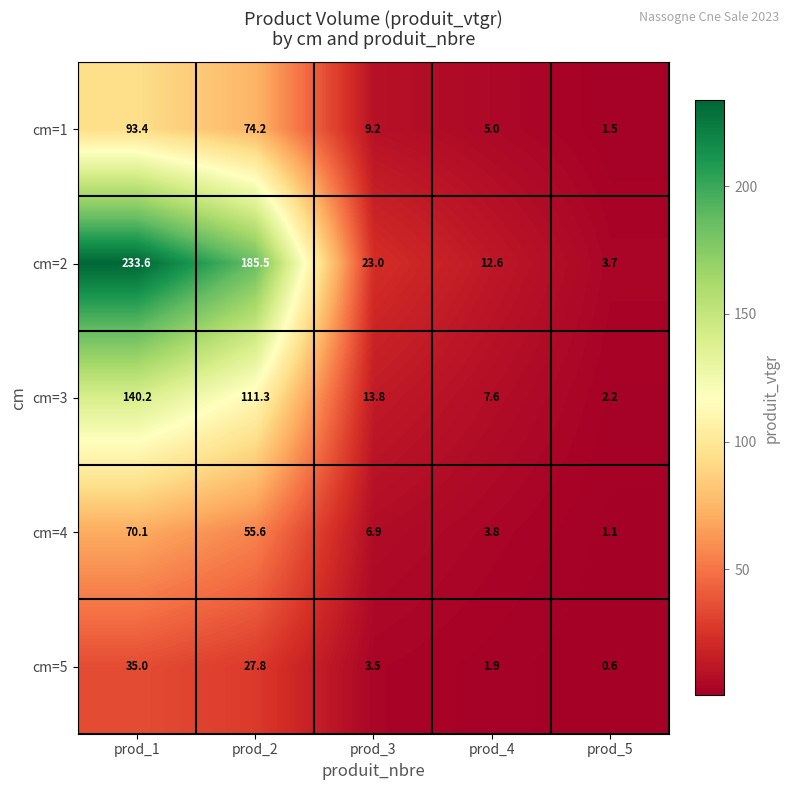

Reading right to left, extract all data points from this chart.

cm=1: prod_5=1.5	prod_4=5.0	prod_3=9.2	prod_2=74.2	prod_1=93.4
cm=2: prod_5=3.7	prod_4=12.6	prod_3=23.0	prod_2=185.5	prod_1=233.6
cm=3: prod_5=2.2	prod_4=7.6	prod_3=13.8	prod_2=111.3	prod_1=140.2
cm=4: prod_5=1.1	prod_4=3.8	prod_3=6.9	prod_2=55.6	prod_1=70.1
cm=5: prod_5=0.6	prod_4=1.9	prod_3=3.5	prod_2=27.8	prod_1=35.0